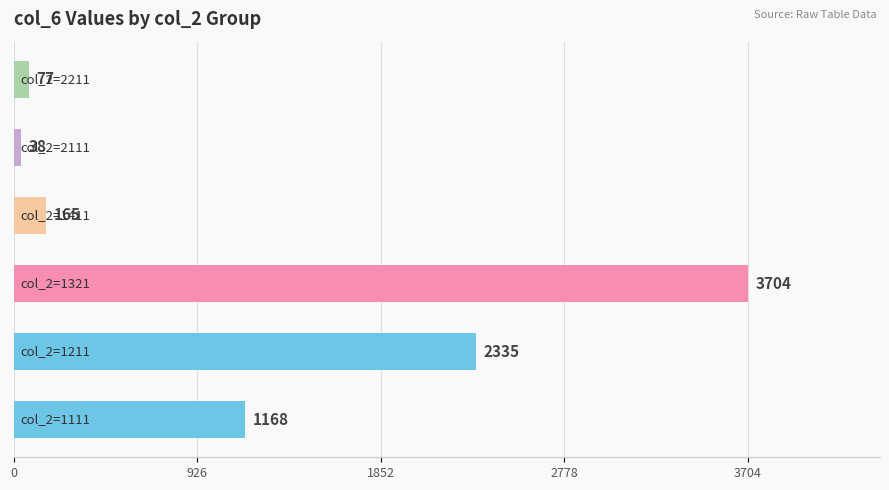

What is the difference between the maximum and minimum values?

3666